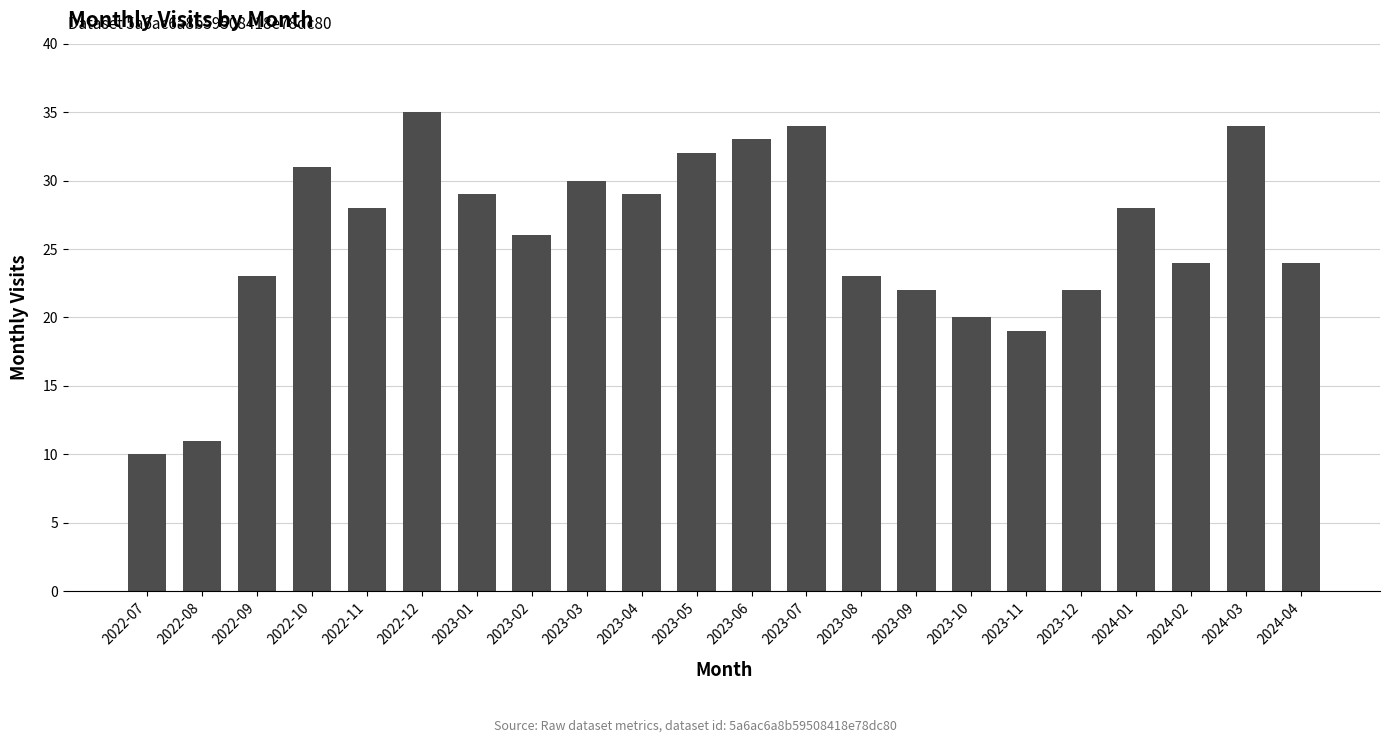

Read the value at 2023-07.

34